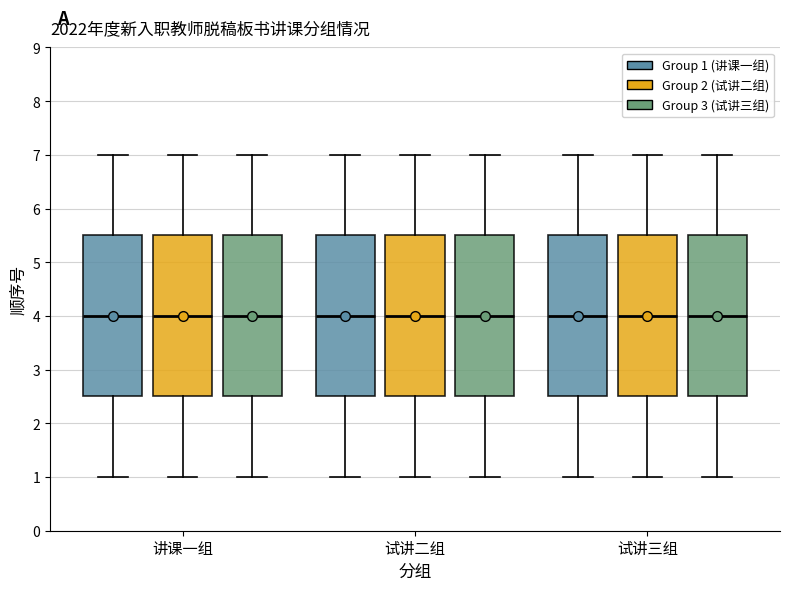

Reading left to right, read every box against the y-axis: the position of its median line, the range the box covers, and the ends of its whiskers. The values are not printed on the chart, so give them approximately, as read against the axis.

讲课一组 (Group 1 (讲课一组)): median 4.0, box 2.5 to 5.5, whiskers 1.0 to 7.0
讲课一组 (Group 2 (试讲二组)): median 4.0, box 2.5 to 5.5, whiskers 1.0 to 7.0
讲课一组 (Group 3 (试讲三组)): median 4.0, box 2.5 to 5.5, whiskers 1.0 to 7.0
试讲二组 (Group 1 (讲课一组)): median 4.0, box 2.5 to 5.5, whiskers 1.0 to 7.0
试讲二组 (Group 2 (试讲二组)): median 4.0, box 2.5 to 5.5, whiskers 1.0 to 7.0
试讲二组 (Group 3 (试讲三组)): median 4.0, box 2.5 to 5.5, whiskers 1.0 to 7.0
试讲三组 (Group 1 (讲课一组)): median 4.0, box 2.5 to 5.5, whiskers 1.0 to 7.0
试讲三组 (Group 2 (试讲二组)): median 4.0, box 2.5 to 5.5, whiskers 1.0 to 7.0
试讲三组 (Group 3 (试讲三组)): median 4.0, box 2.5 to 5.5, whiskers 1.0 to 7.0